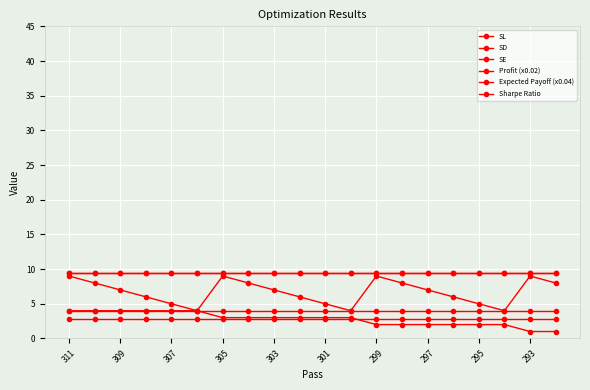

How many data points does each series have?

20